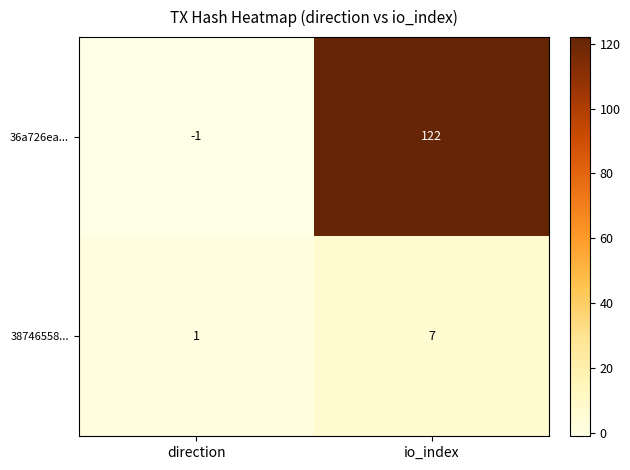

At how many categories does at least one series exceed 23?

1